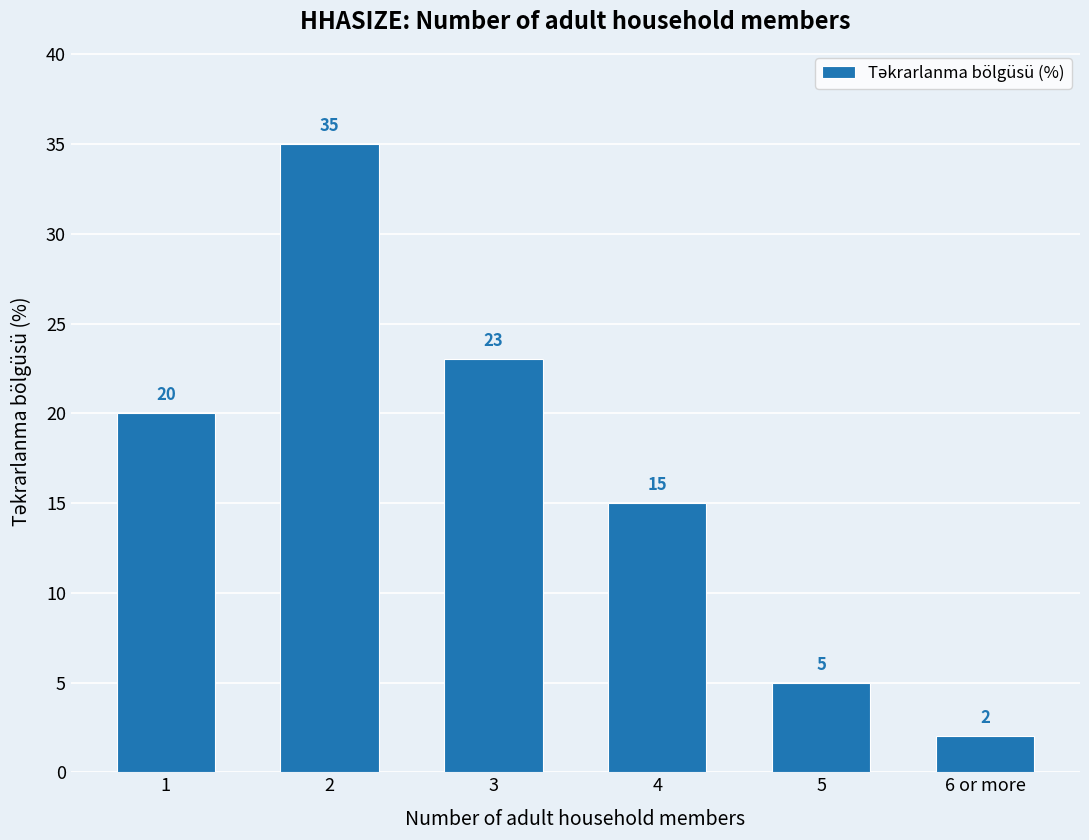

What is the minimum value shown in the chart?

2